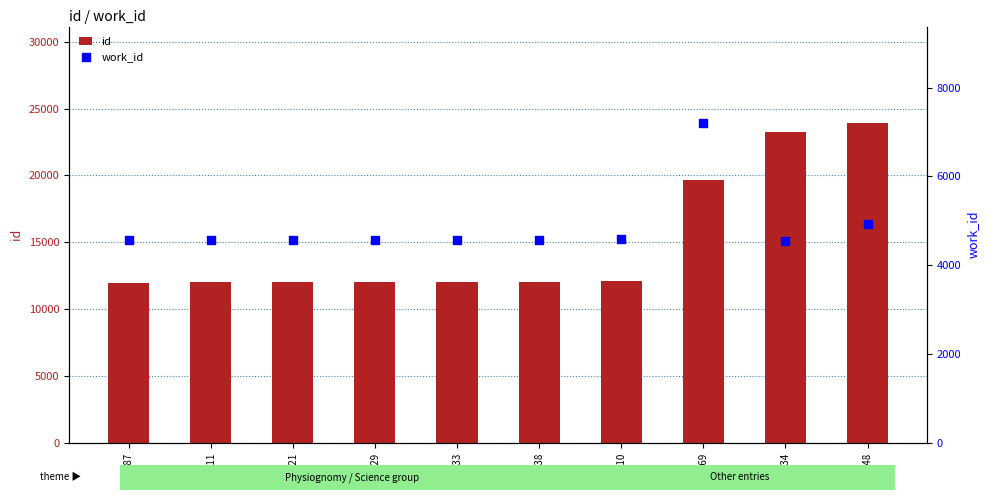

Is the value of work_id at 19669 greater than the value of id at 12110?

No